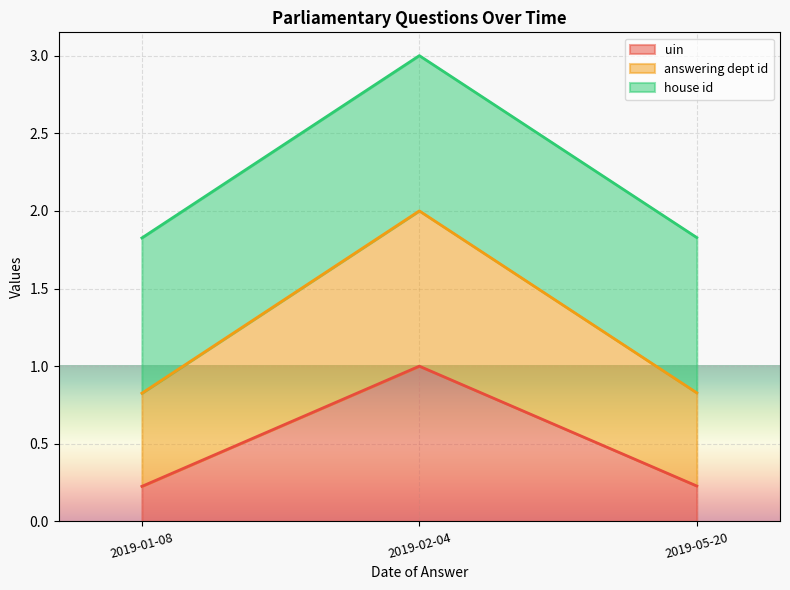

Where is uin nearest to the value 0?

2019-01-08